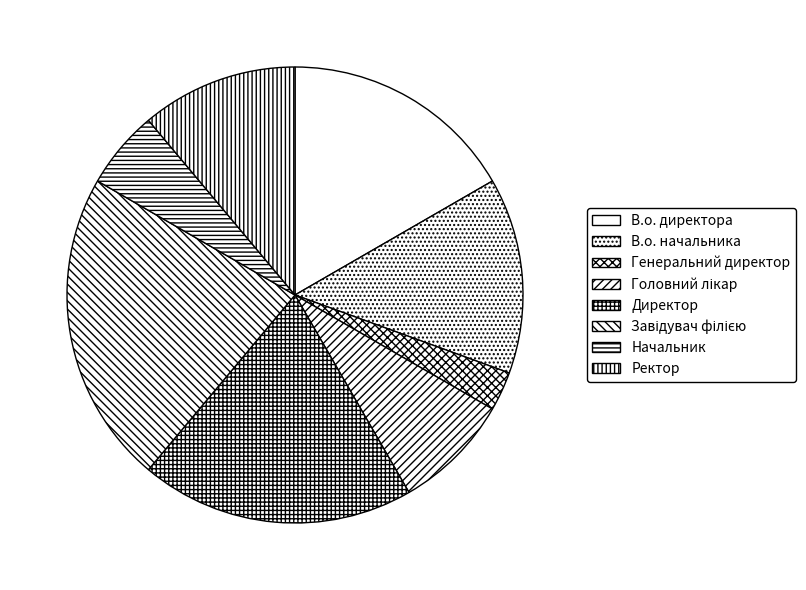

Count the number of slices in the pie.

8